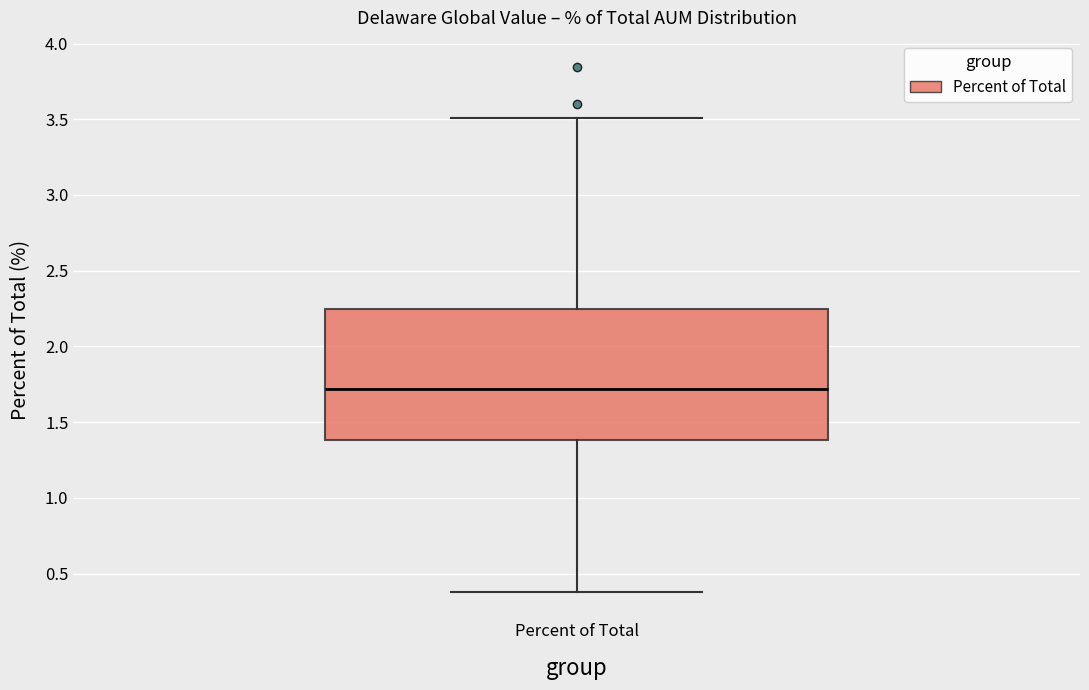

Read this box plot against the y-axis: the position of the median line, the range covered by the box, and the ends of both whiskers. The values are not printed on the chart, so give them approximately, as read against the axis.

median 1.70, box 1.40 to 2.25, whiskers 0.40 to 3.50